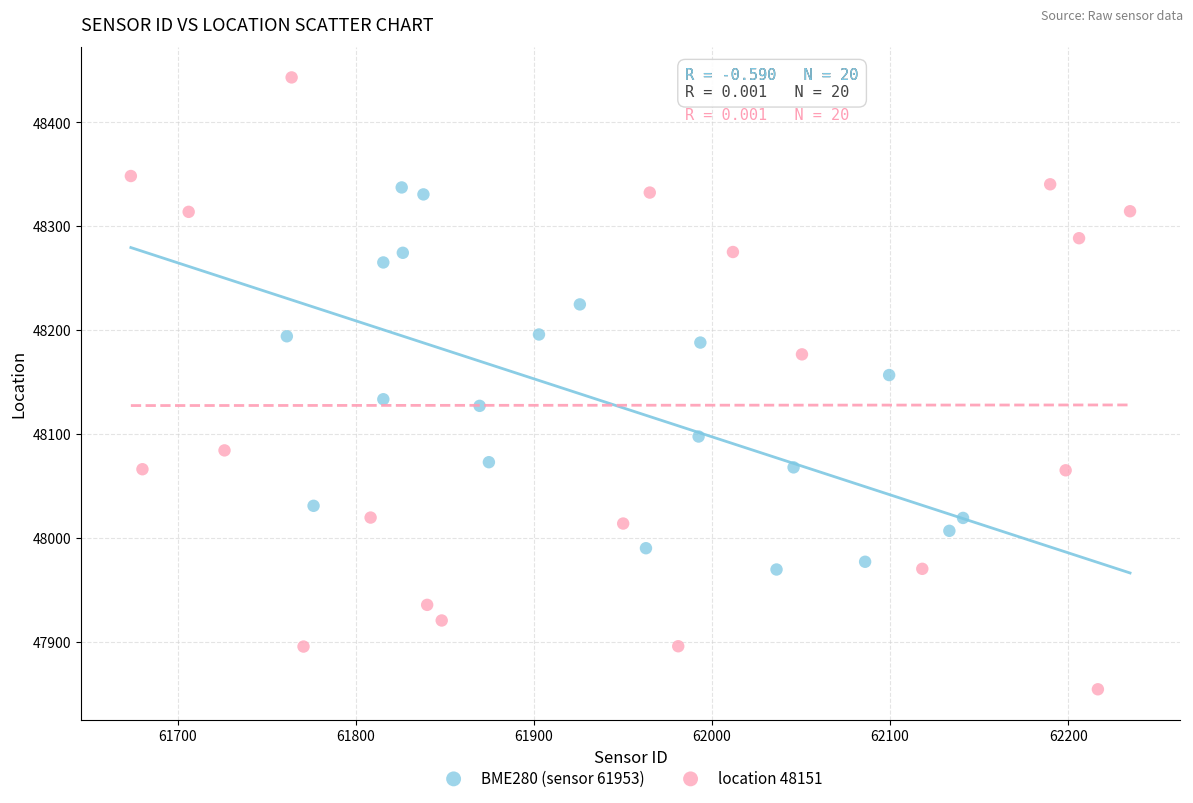

Which series has the largest Y range (max minus min)?

location 48151